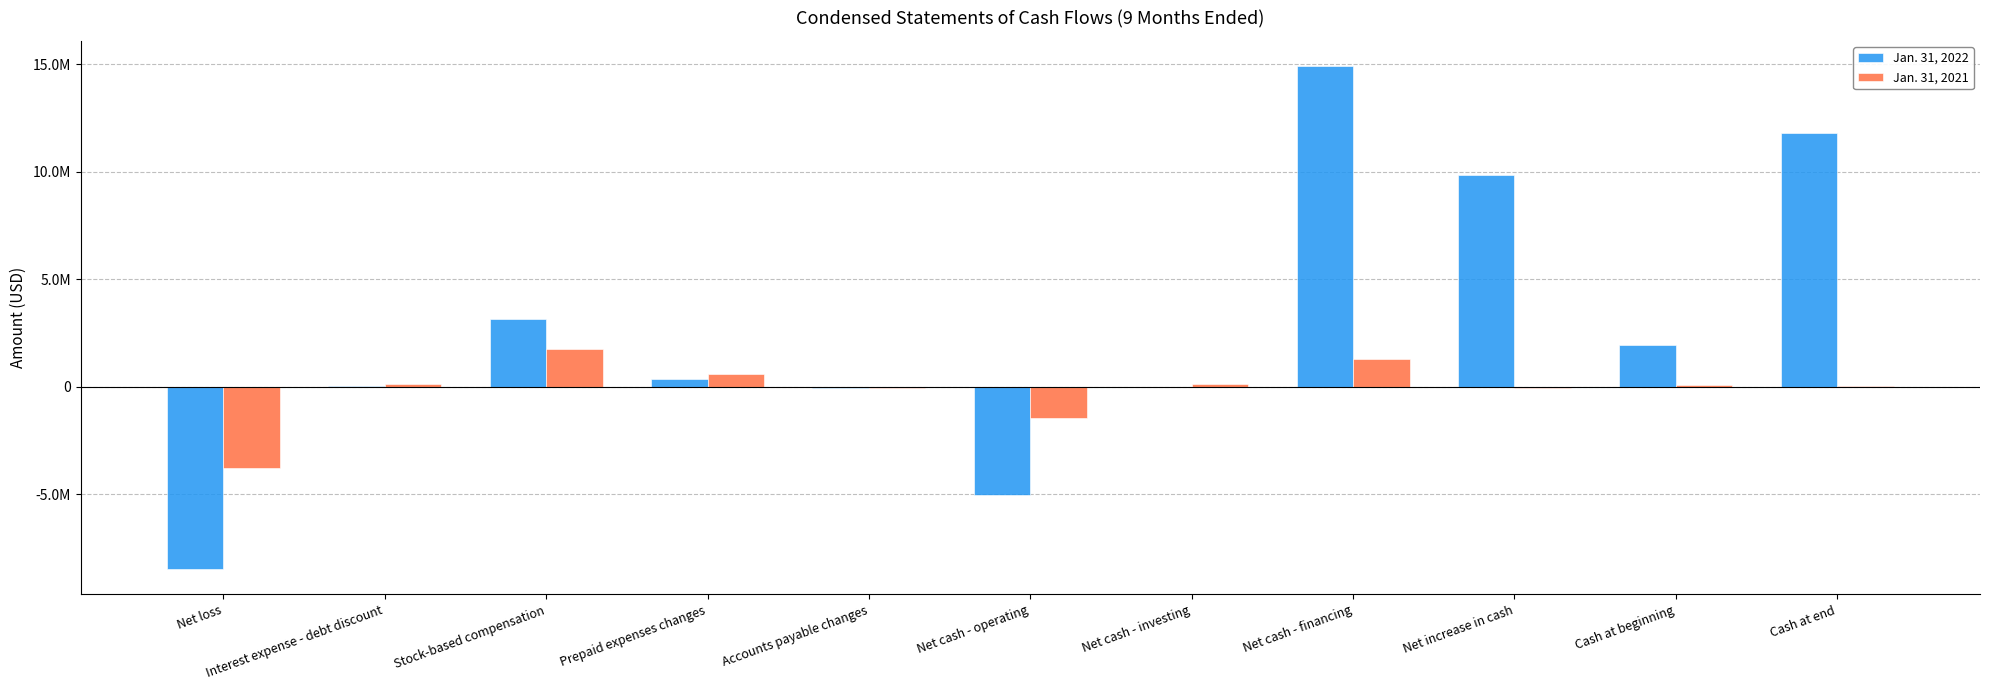

Are the bars horizontal?

No